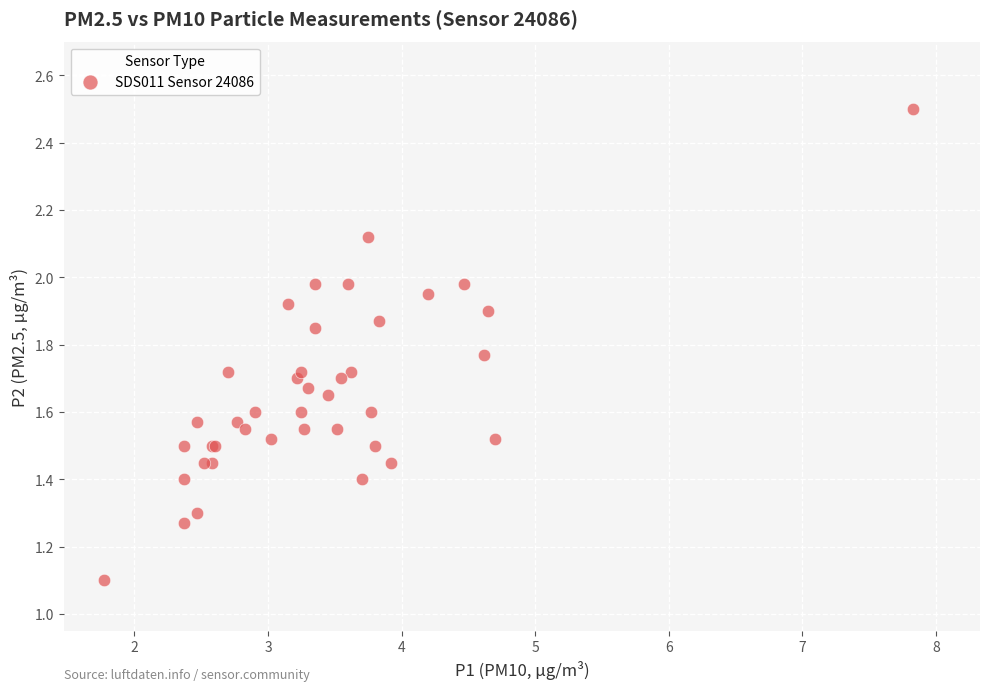

What Y value in the scatter plot is closest to 1?

1.1